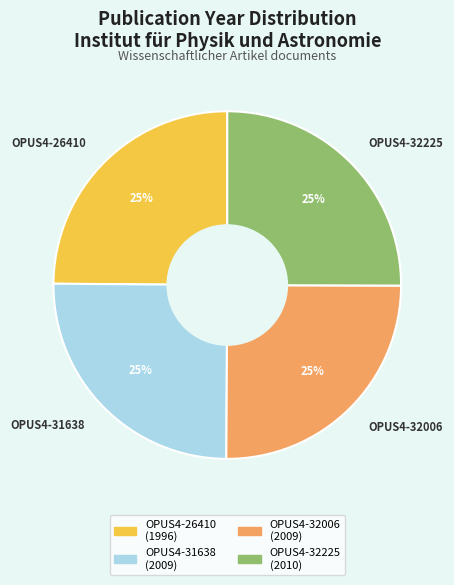

Does OPUS4-31638 represent more than half of the total?

No